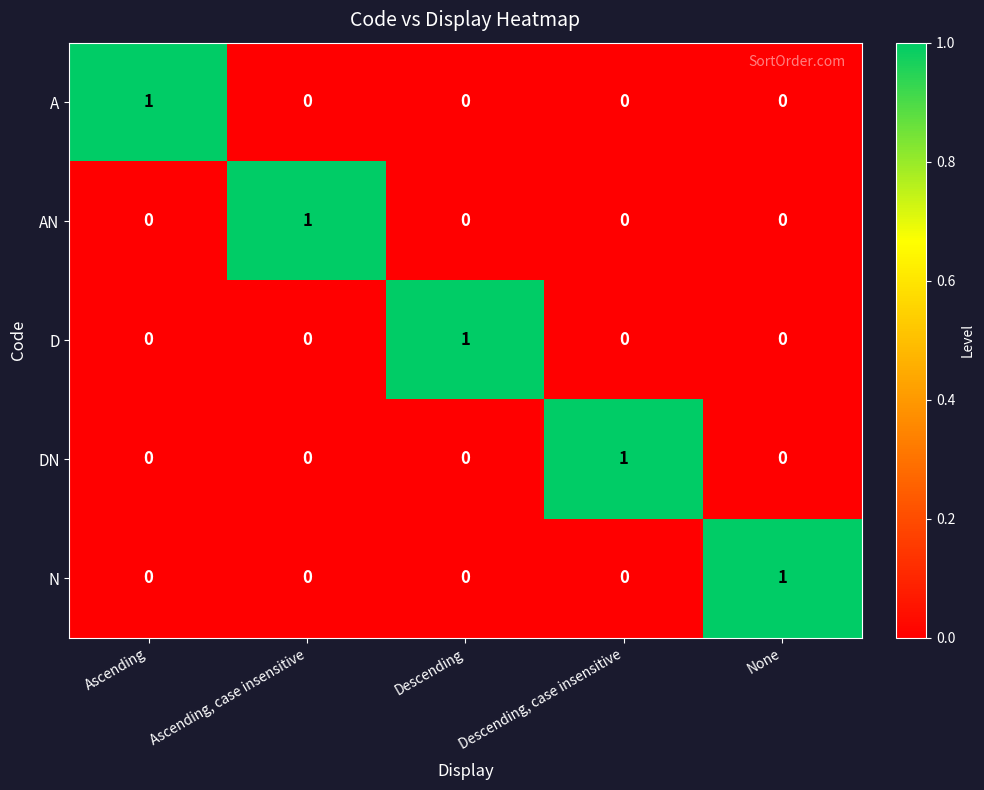

Count the A values in the range 0 to 1.

5